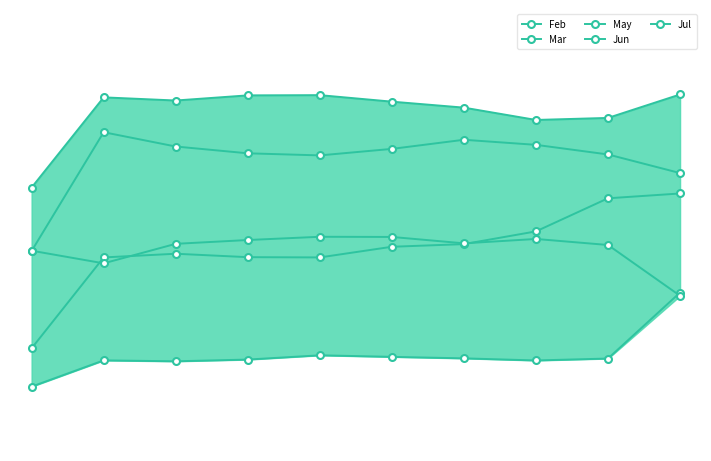

What is the value of the Jun point at the 6th from the left?

0.6